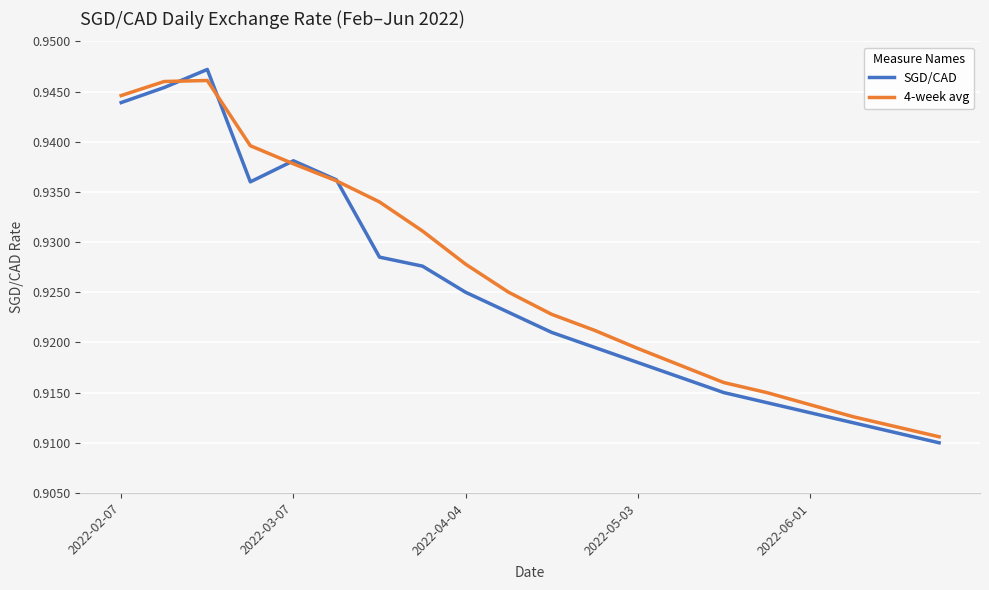

Which series has the widest spread of values?

SGD/CAD